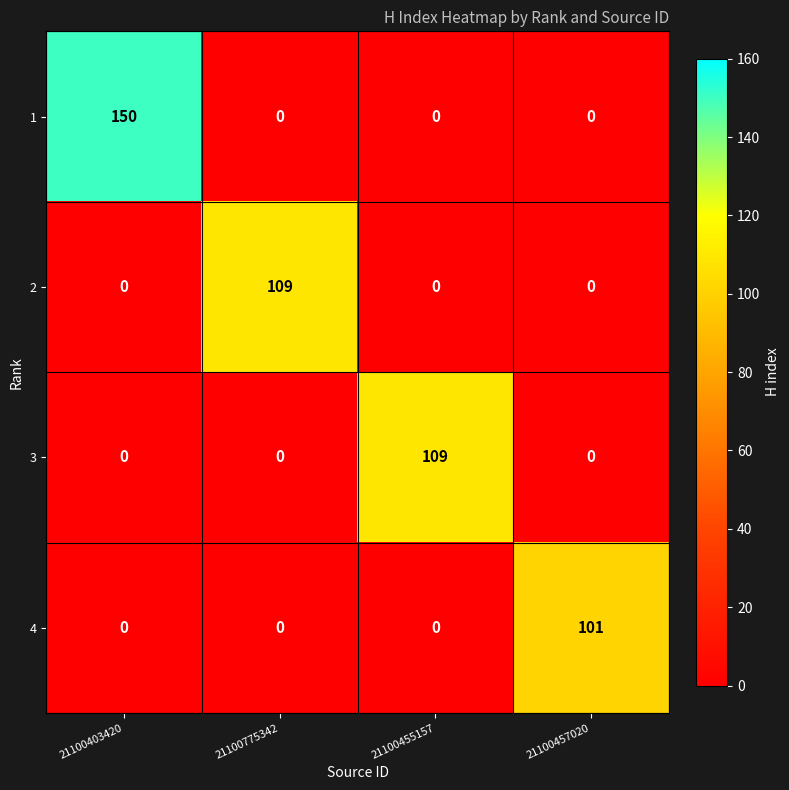

What is the greatest value displayed?

150